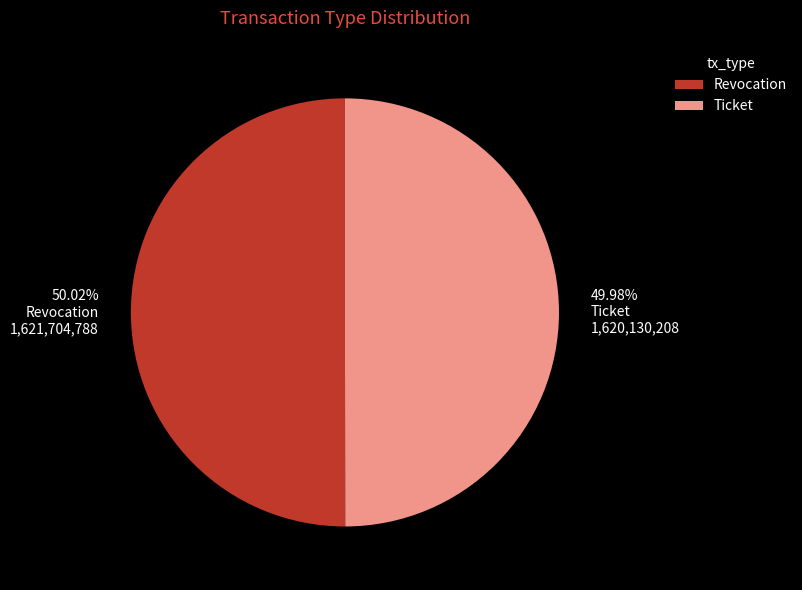

What is the ratio of the value at 50.02% Revocation 1,621,704,788 to the value at 49.98% Ticket 1,620,130,208?

1.0